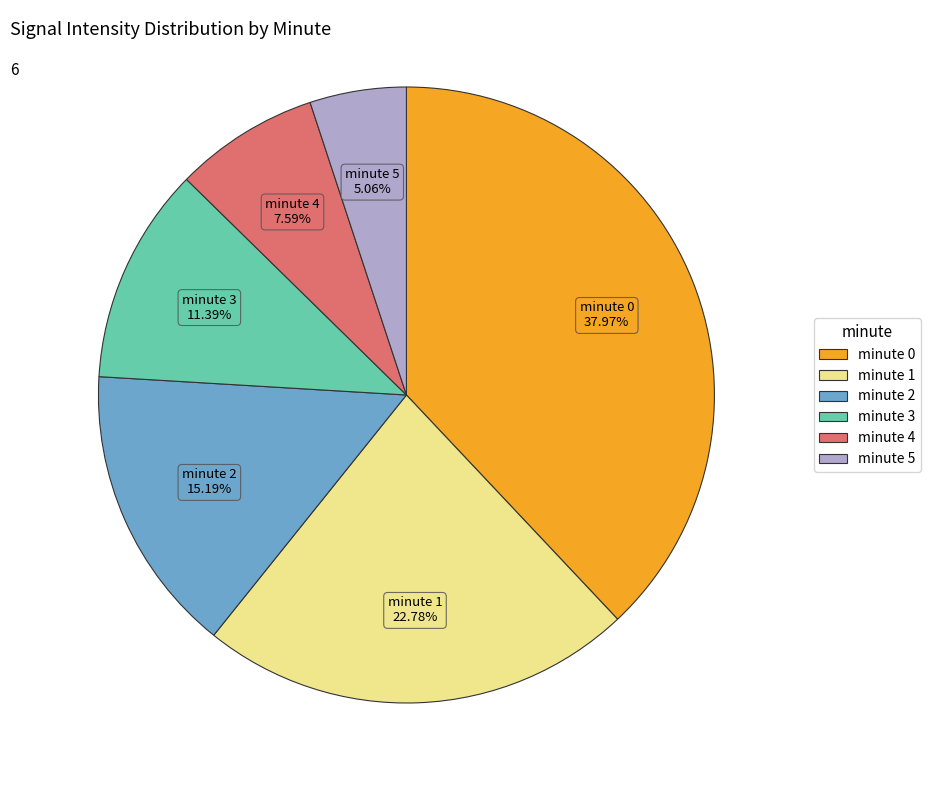

Count the number of slices in the pie.

6